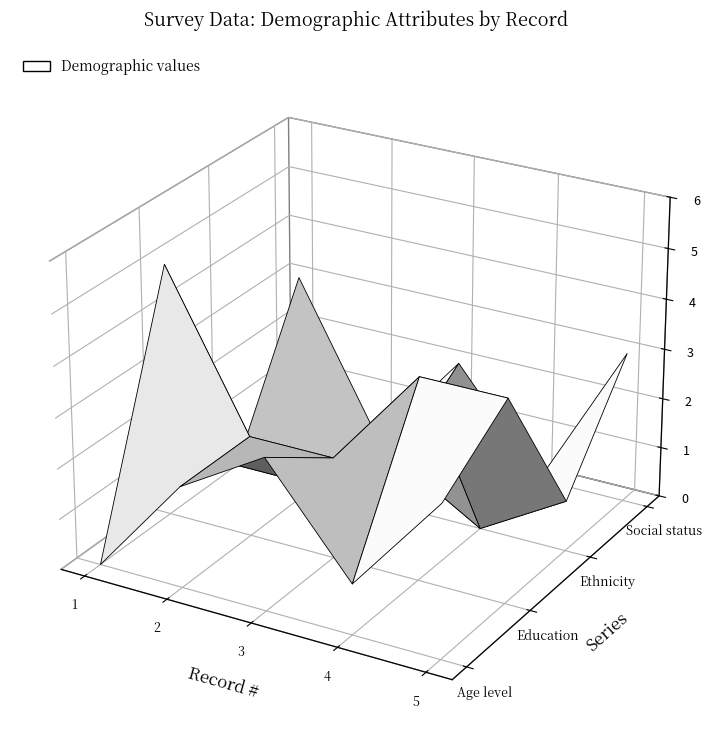

Reading left to right, transcribe all the data shown in this chart.

Age level: 0	2	3	1	3
Education: 5	2	2	4	4
Ethnicity: 0	0	1	0	1
Social status: 3	0	2	0	3